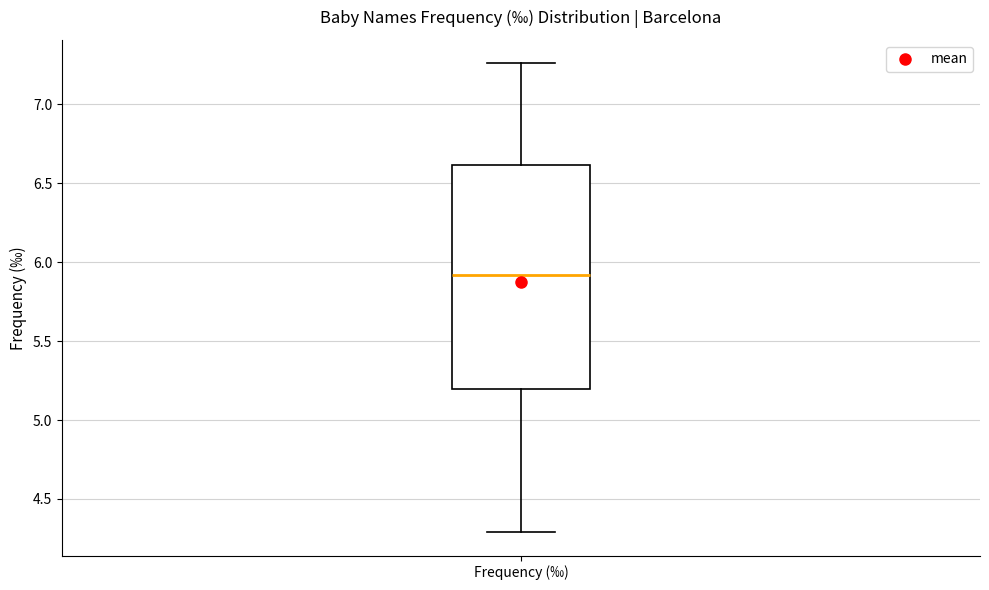

Read this box plot against the y-axis: the position of the median line, the range covered by the box, and the ends of both whiskers. The values are not printed on the chart, so give them approximately, as read against the axis.

median 5.90, box 5.20 to 6.60, whiskers 4.30 to 7.25